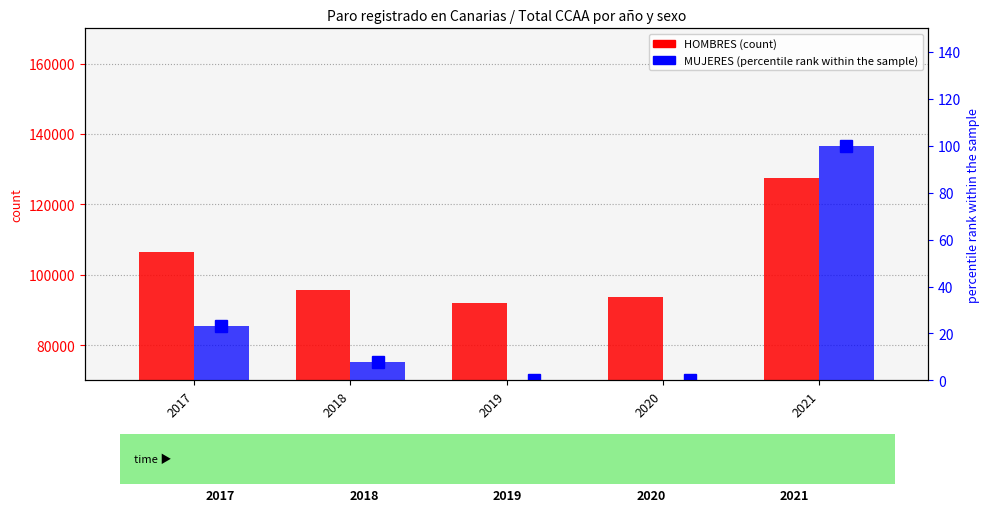

How many groups of bars are there?

5